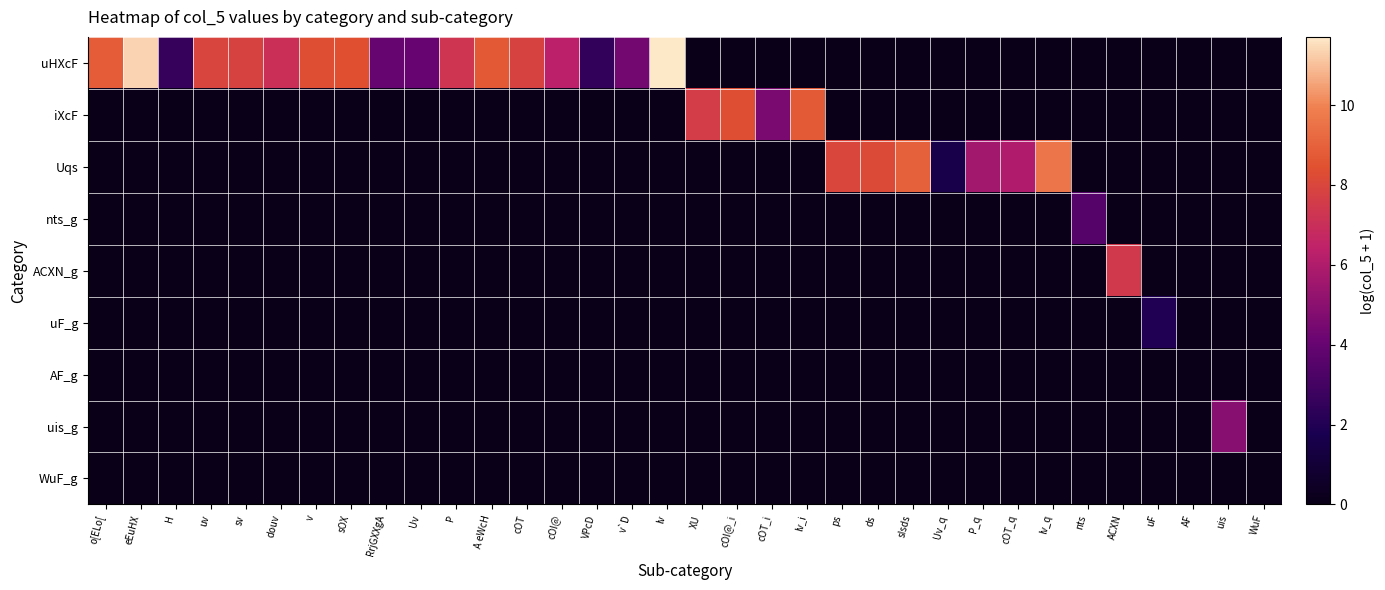

Which series has the largest total across all categories?

uHXcF